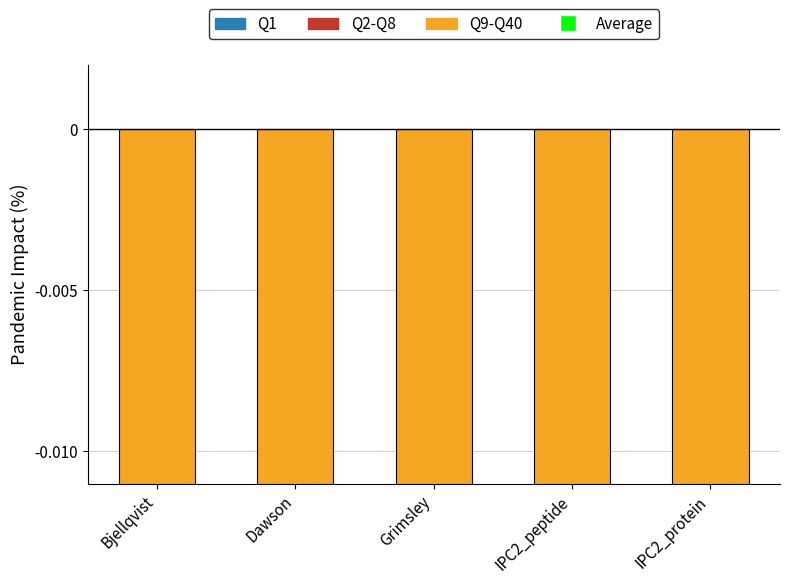

Is the value of Q9-Q40 at Dawson greater than the value of Q1 at IPC2_protein?

Yes